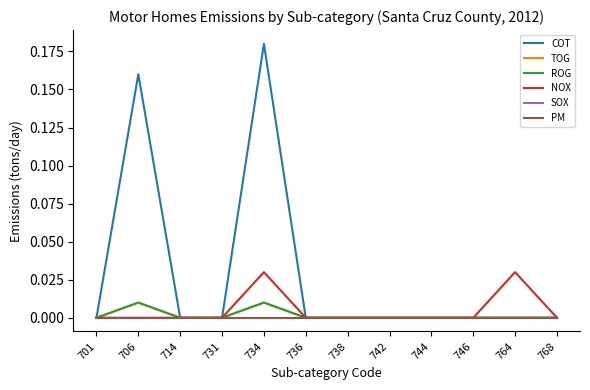

Does the chart have visible grid lines?

No